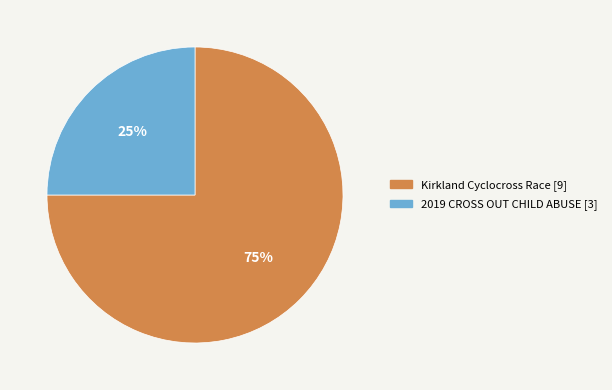

To the nearest percent, what portion does Kirkland Cyclocross Race represent?

75%